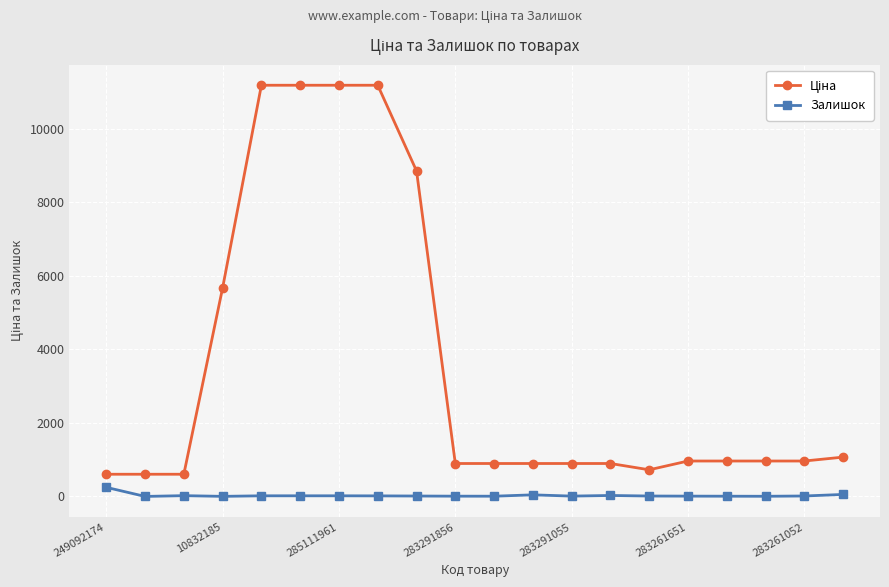

At how many categories does at least one series exceed 4638?

6